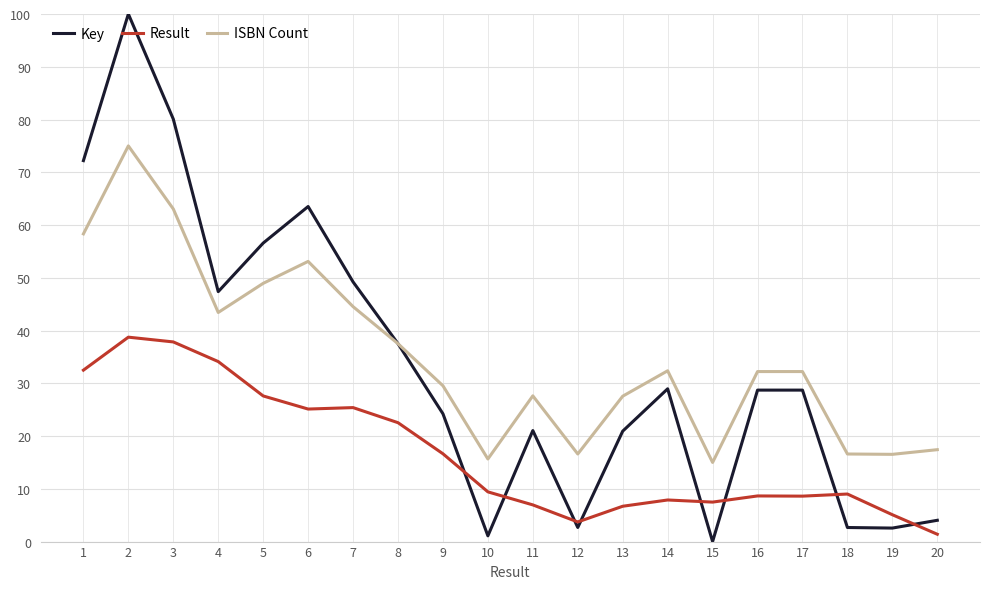

Which series has the largest range (max minus min)?

Key